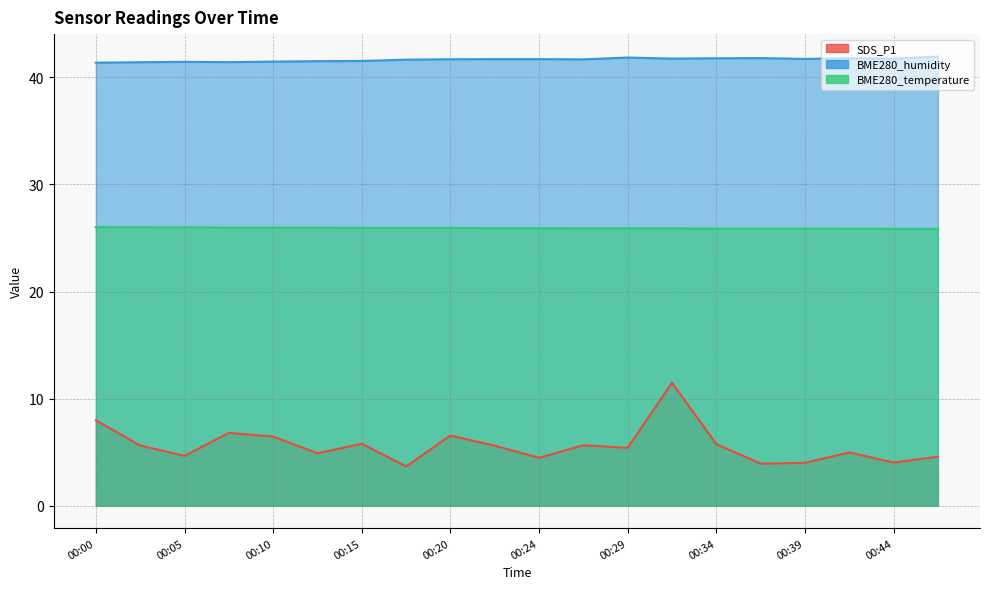

How many data points in SDS_P1 are above 5?

11